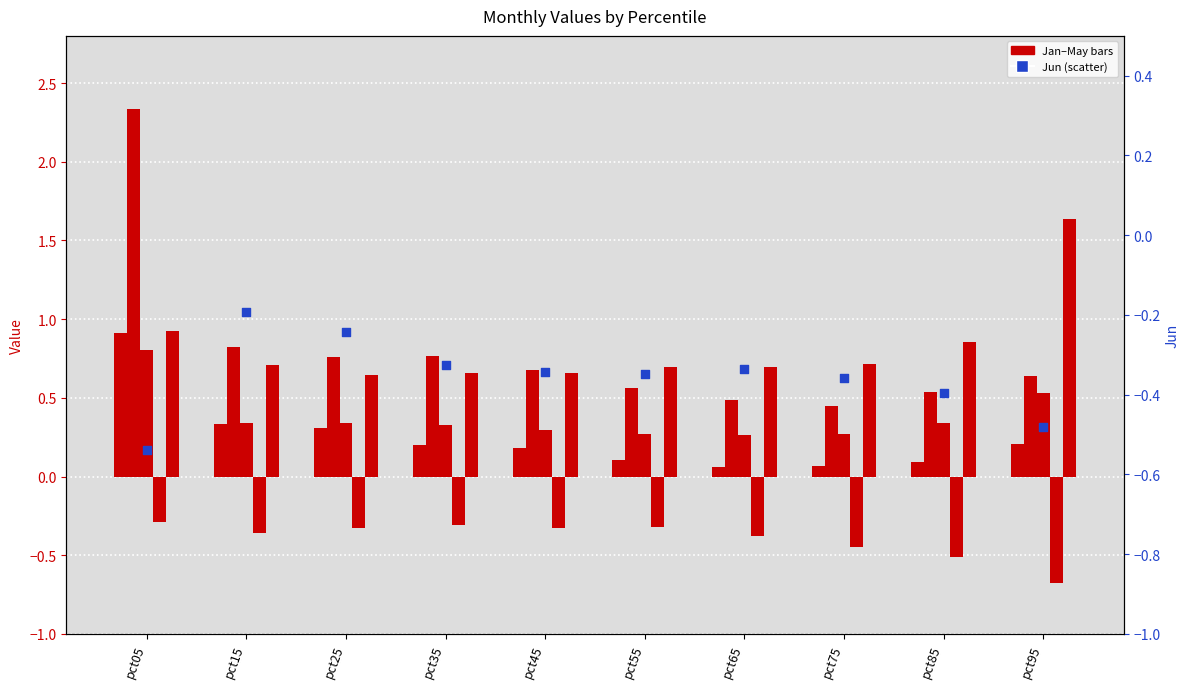

Which series has the largest total across all categories?

May